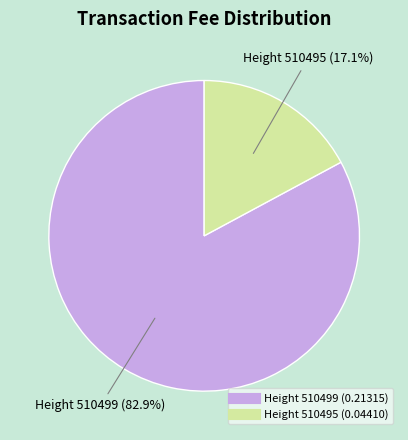

Is there a majority slice in this chart?

Yes